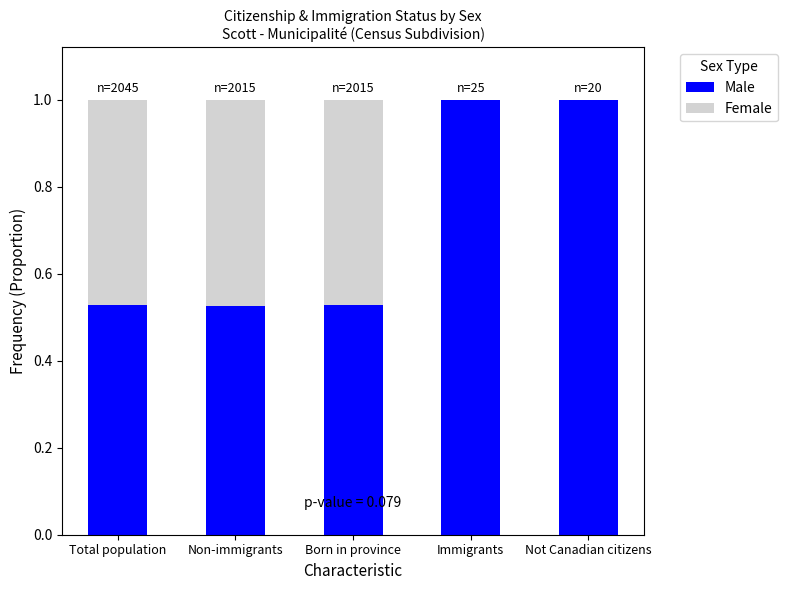

What is the highest value of the Male series?

1.0